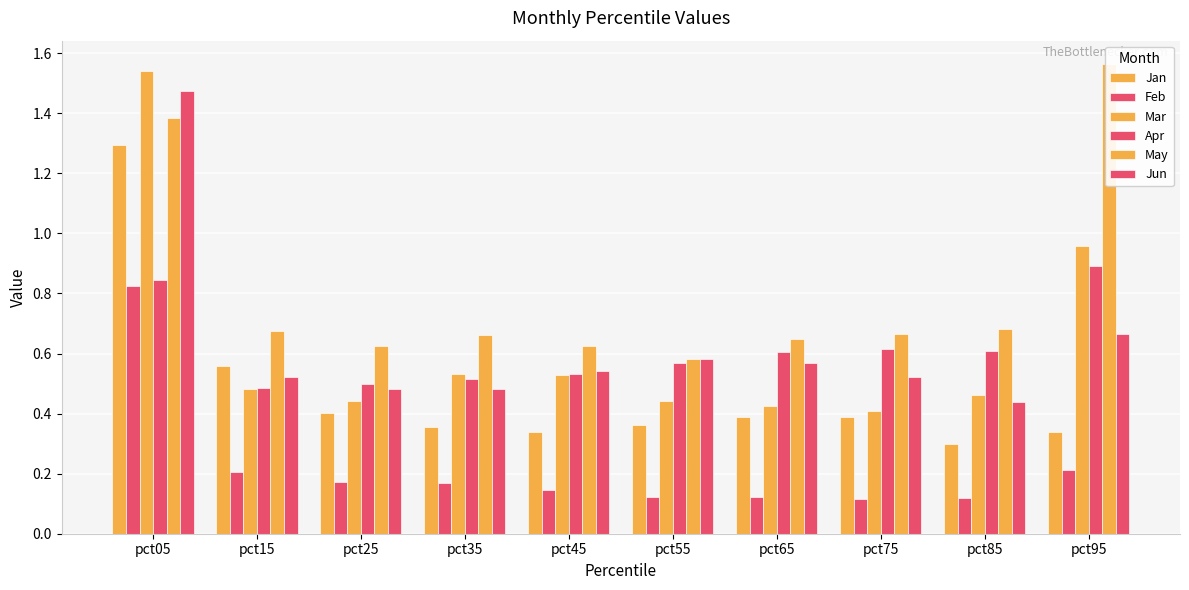

At which label does Jun reach its minimum?

pct85